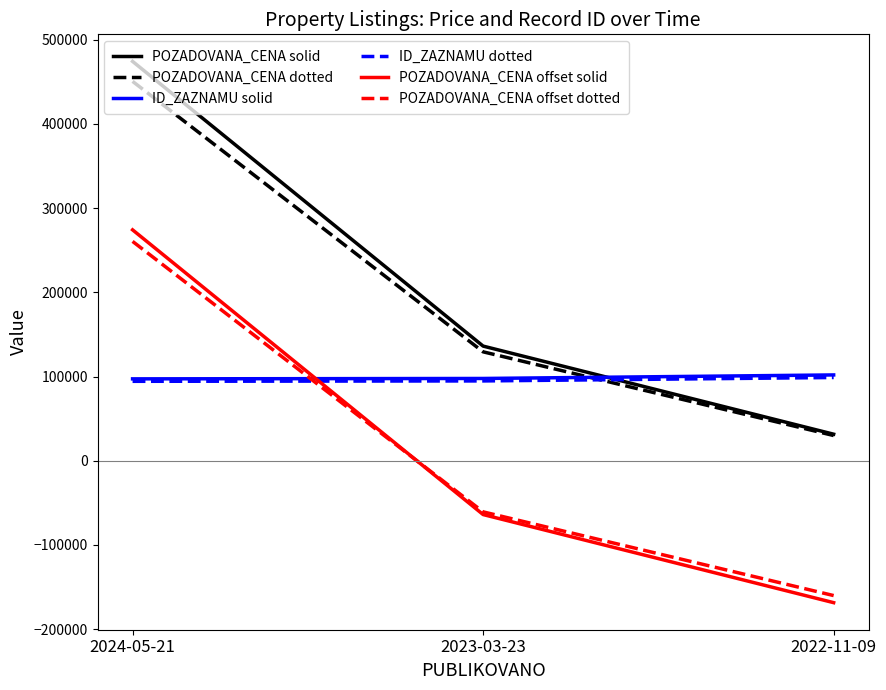

Which series has the largest total across all categories?

POZADOVANA_CENA solid